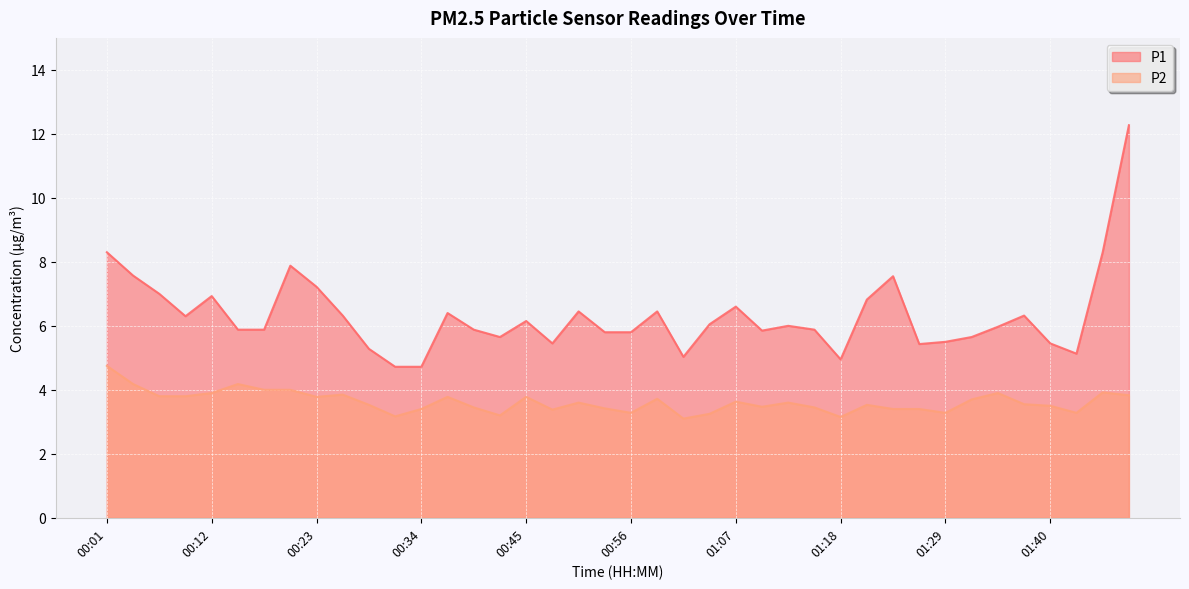

Is it true that P2 equals 3.9 at 01:46?

True